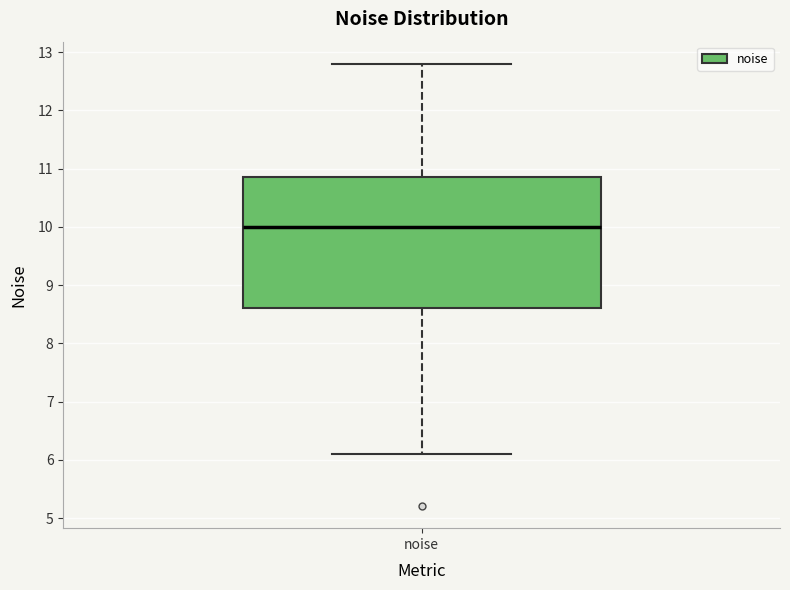

Where is the lower edge of the box for noise on the y-axis? The values are not printed on the chart, so give them approximately, as read against the axis.

8.6